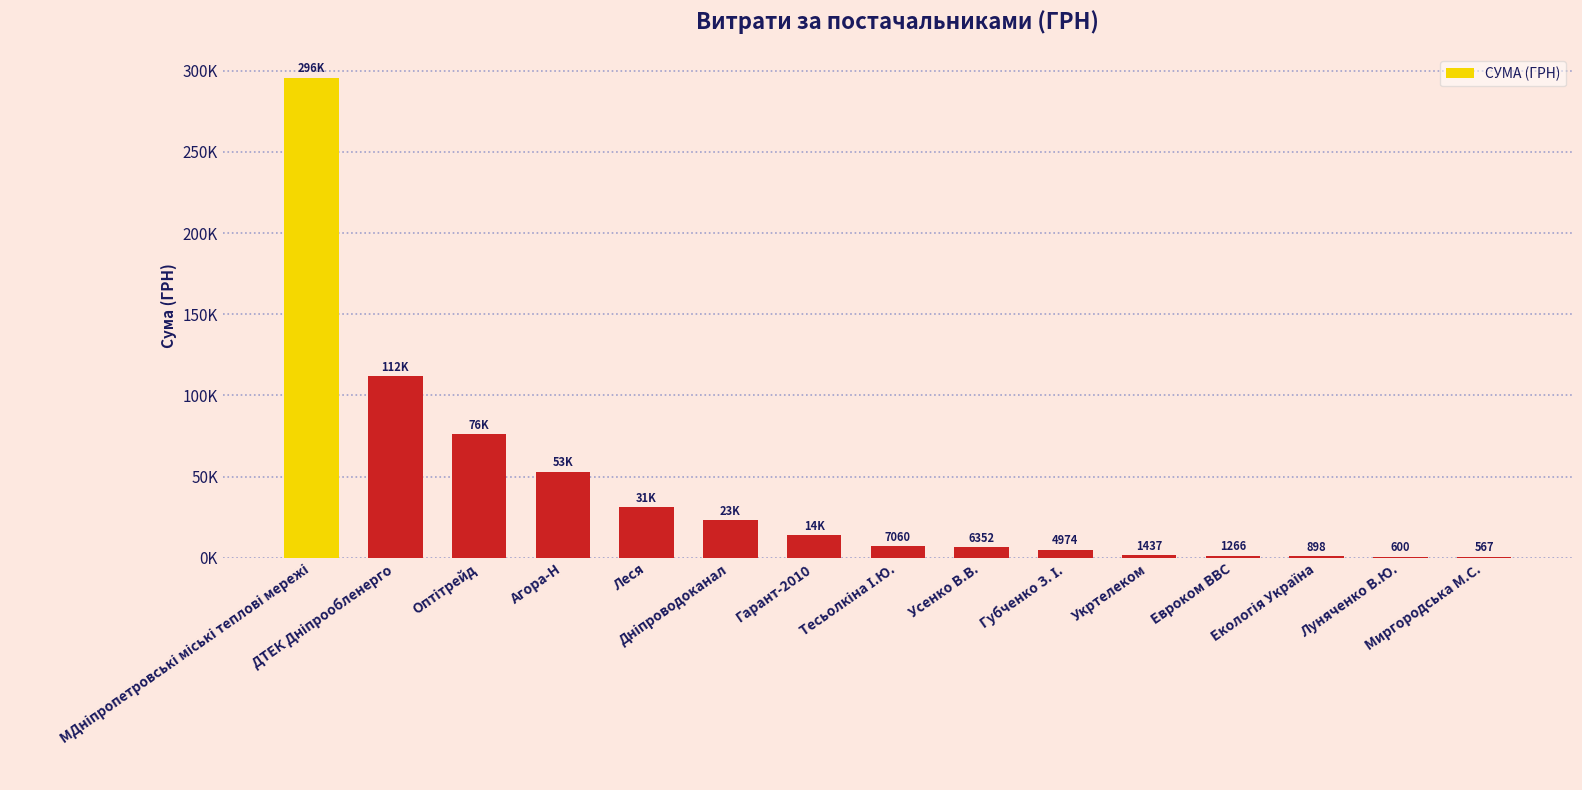

Are the bars horizontal?

No